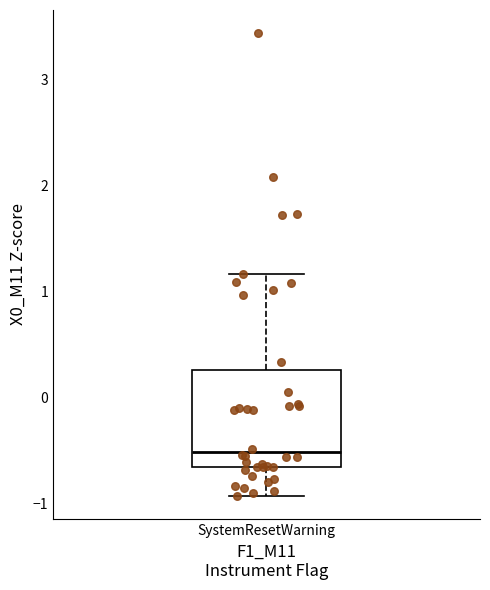

Read this box plot against the y-axis: the position of the median line, the range covered by the box, and the ends of both whiskers. The values are not printed on the chart, so give them approximately, as read against the axis.

median -0.5, box -0.7 to 0.3, whiskers -0.9 to 1.2